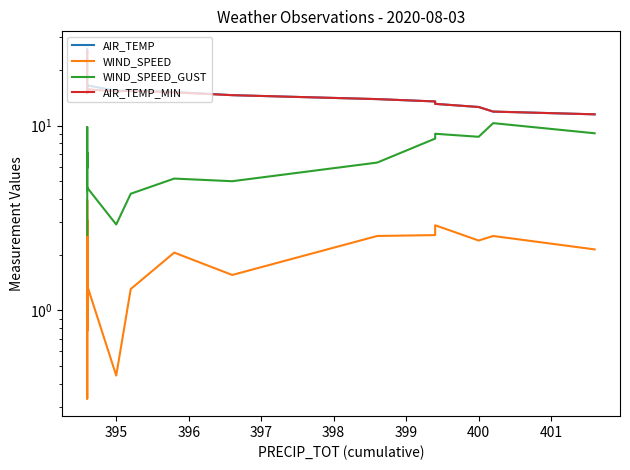

At how many categories does at least one series exceed 25?

2